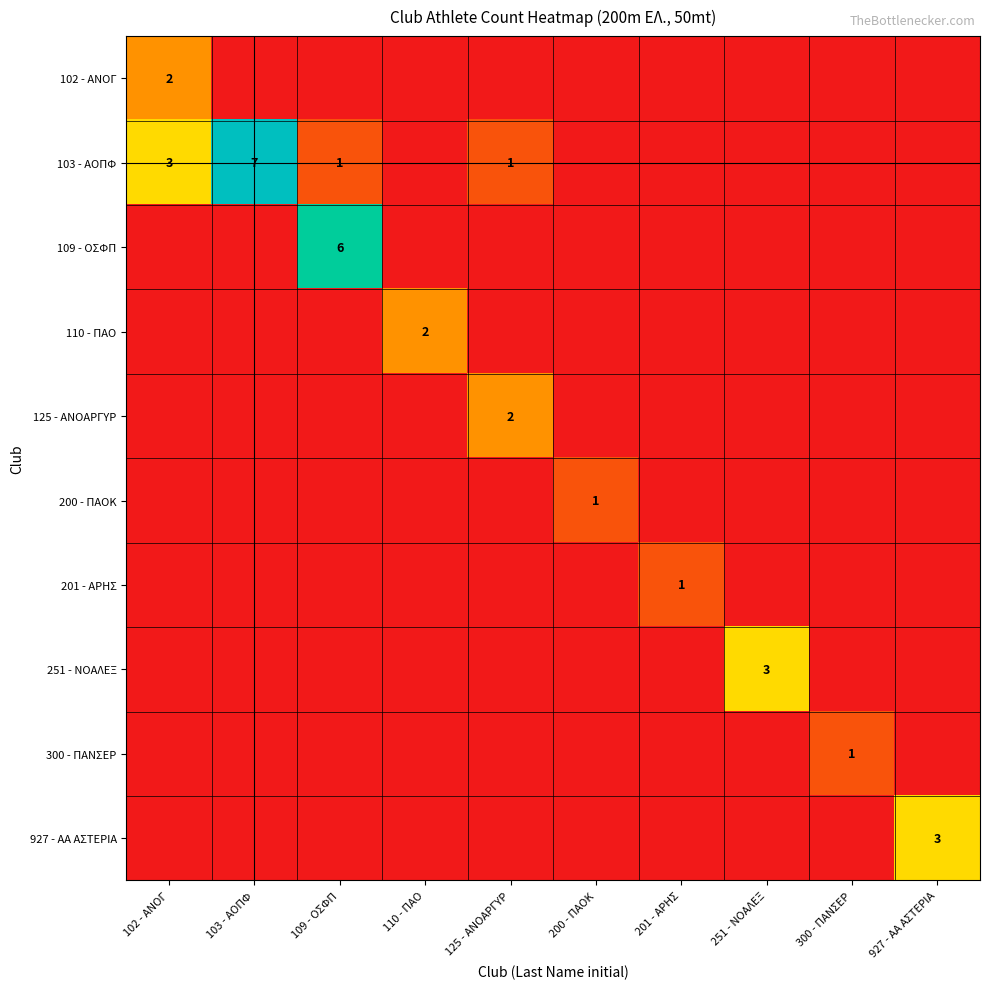

What is the difference between the highest and lowest values at 102 - ΑΝΟΓ?

3